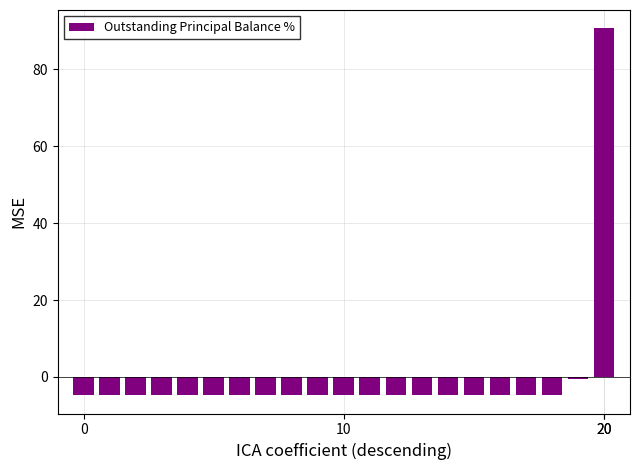

Count the number of values greater than -4.

2